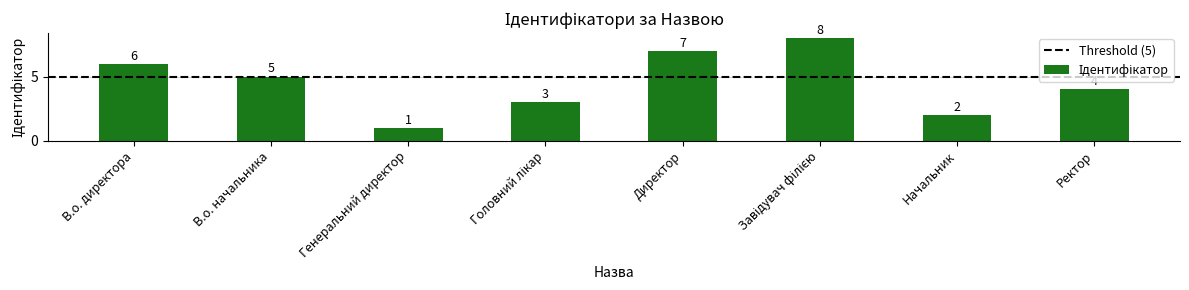

What is the sum of all values?

36